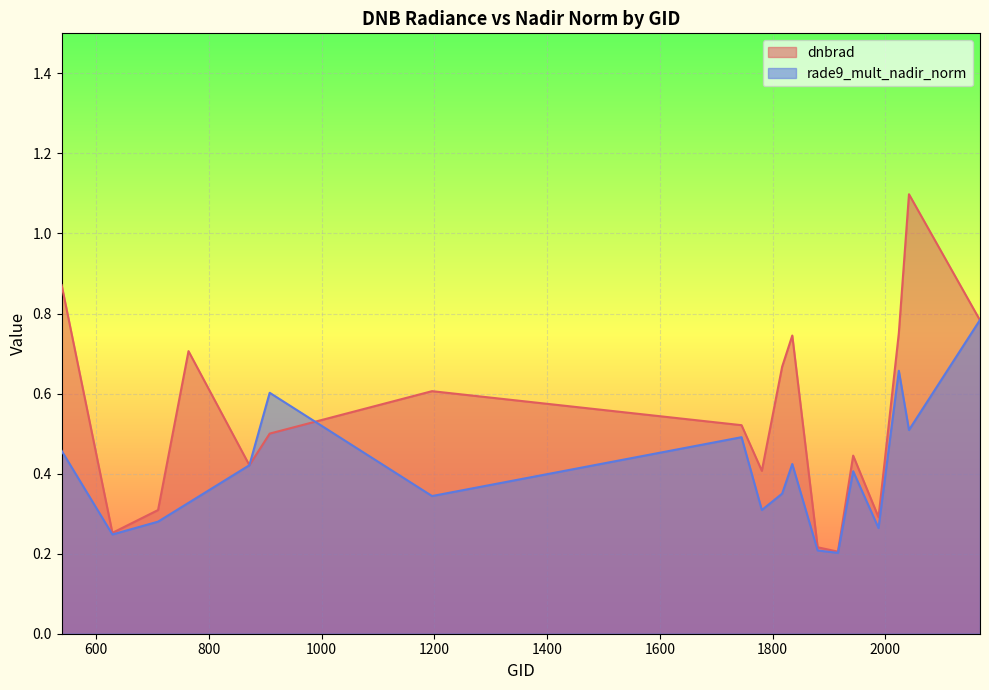

In rade9_mult_nadir_norm, how many points are lower than both neighbors (excluding endpoints)?

6